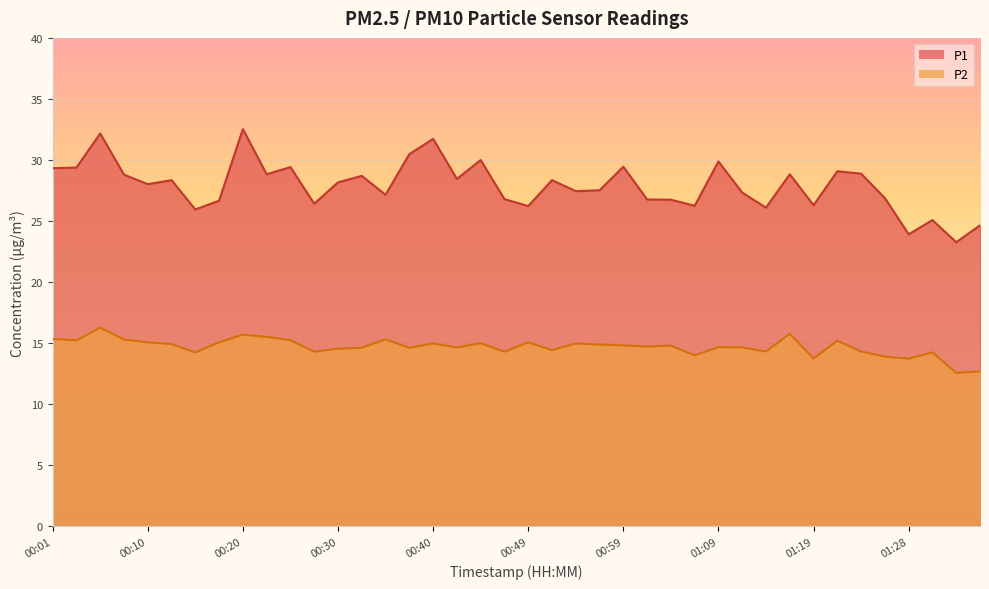

What is the sum of the P1 values at 00:54 and 01:11?

54.8